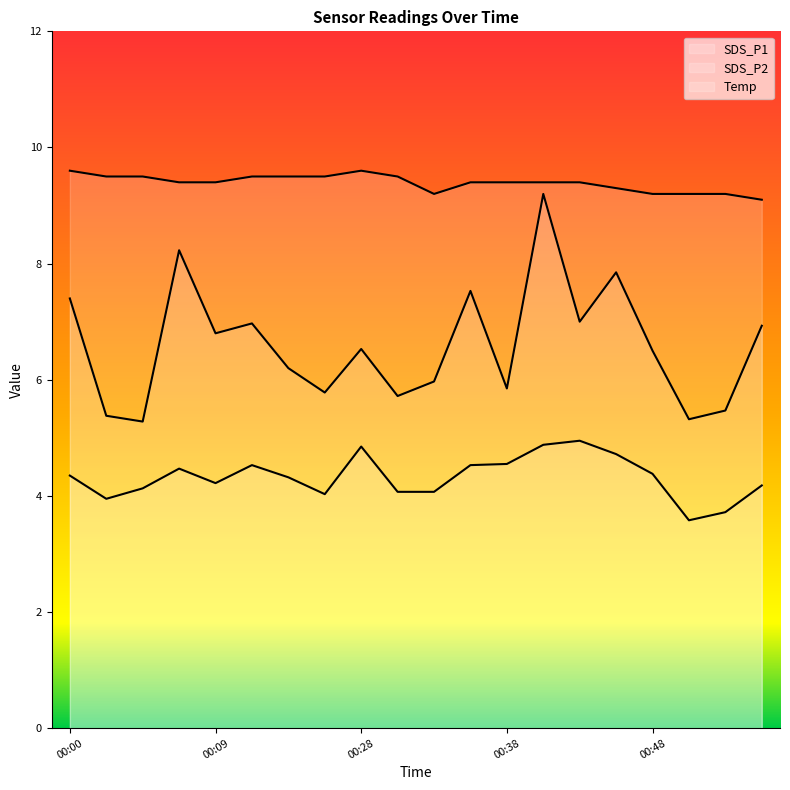

What is the maximum value shown in the chart?

9.6